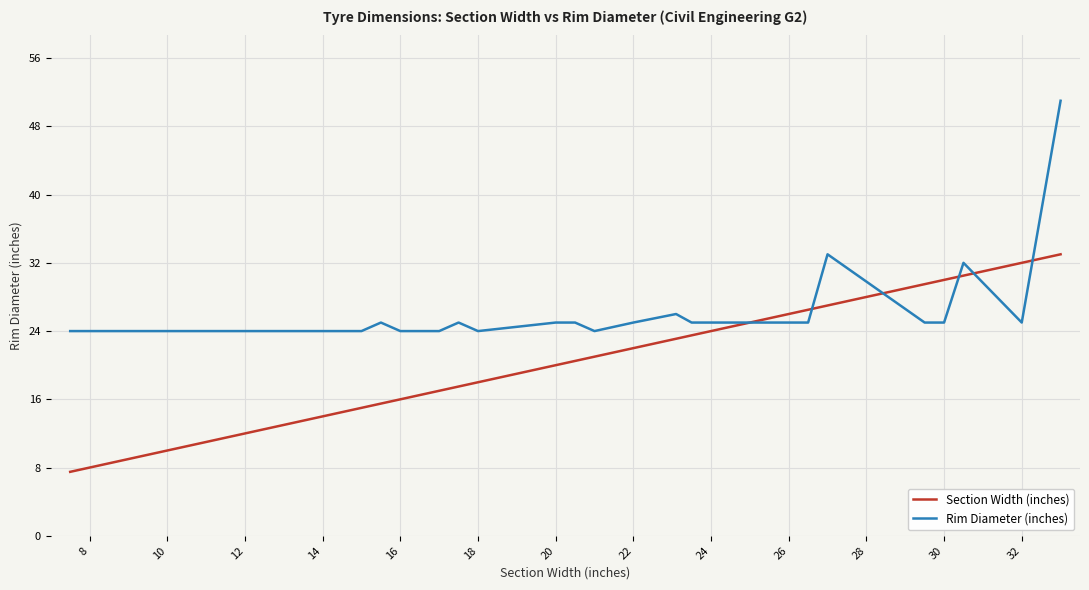

Which series has the largest range (max minus min)?

Rim Diameter (inches)